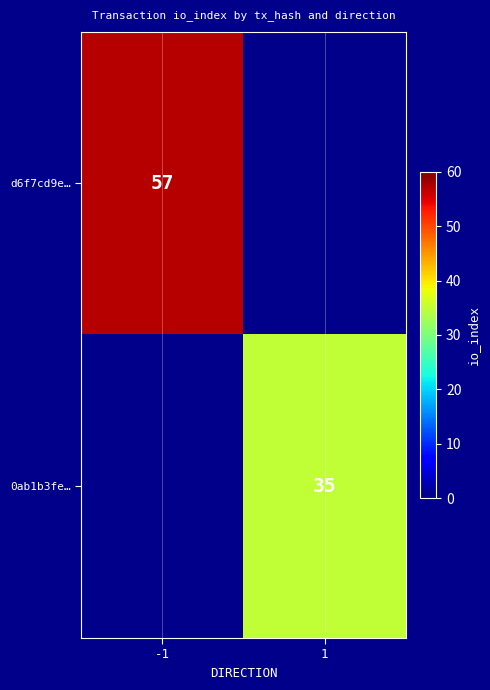

Which label corresponds to the largest value in the chart?

-1